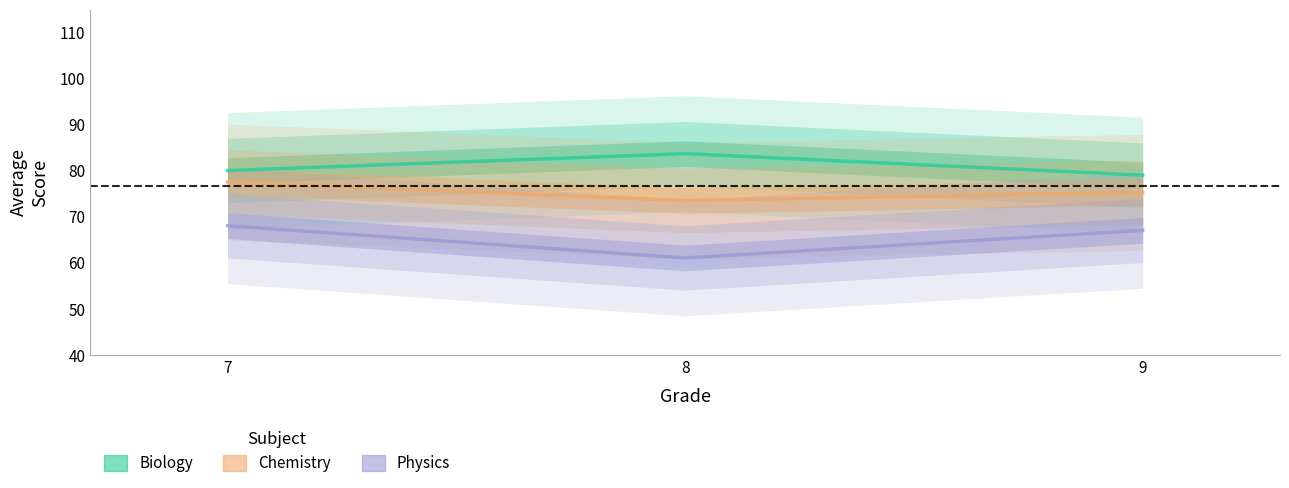

The value of Chemistry at 7 is 77.5. True or false?

True